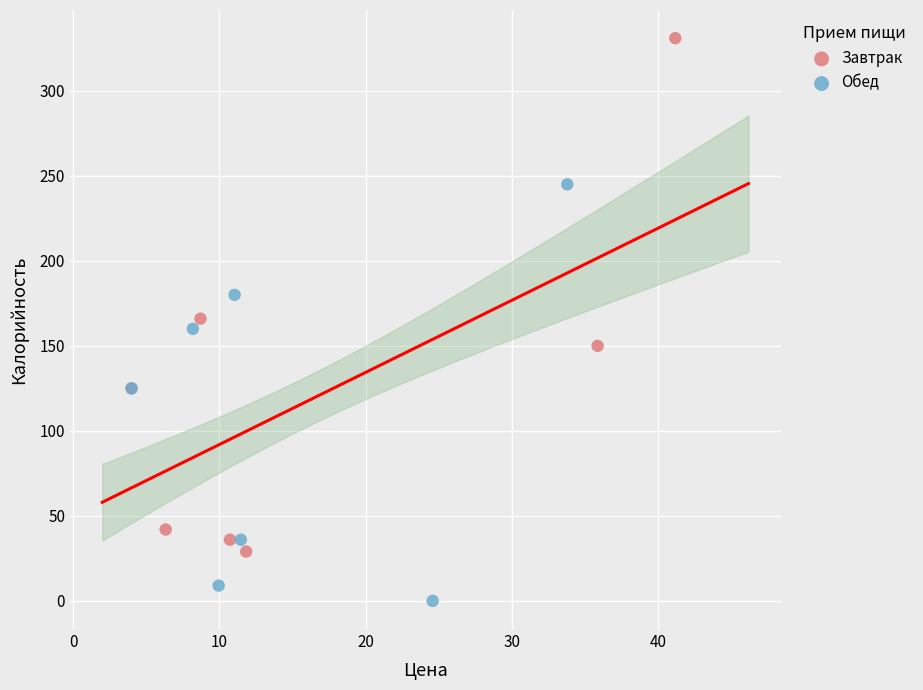

Which series has the largest Y range (max minus min)?

Завтрак